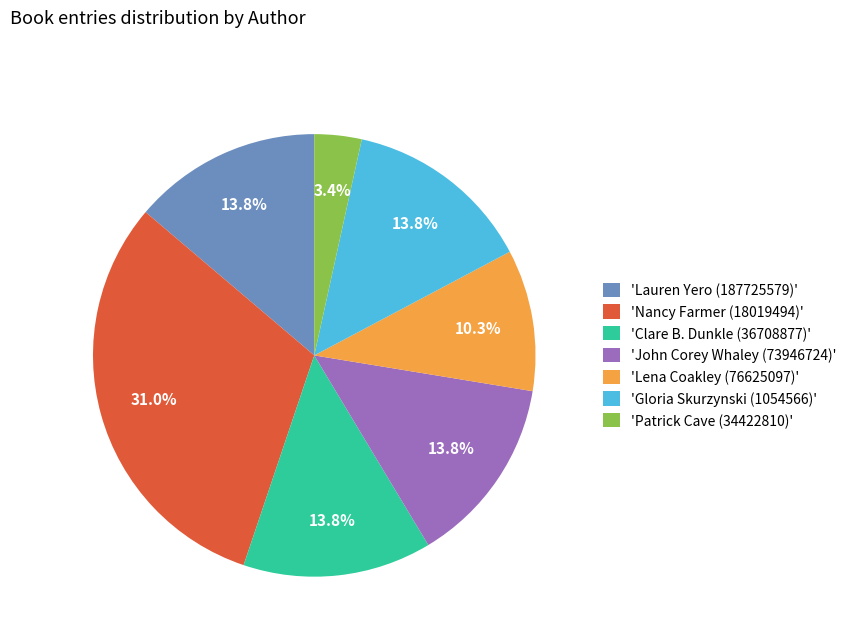

Approximately how many times larger is the value at 'Gloria Skurzynski (1054566)' compared to 'John Corey Whaley (73946724)'?

1.0